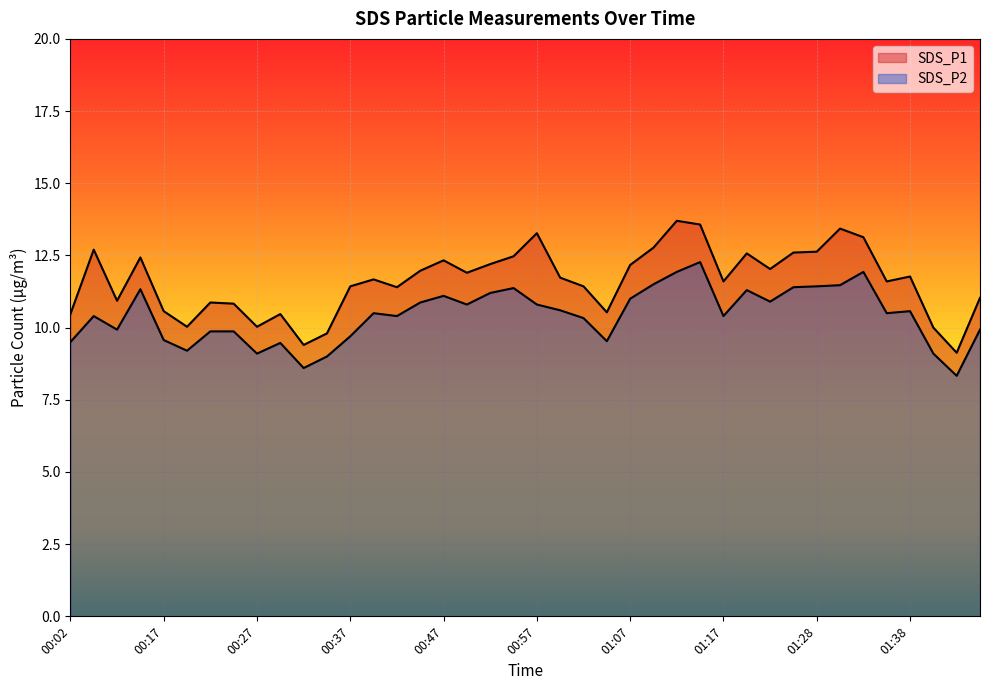

How many interior local peaks does the SDS_P1 series have?

11